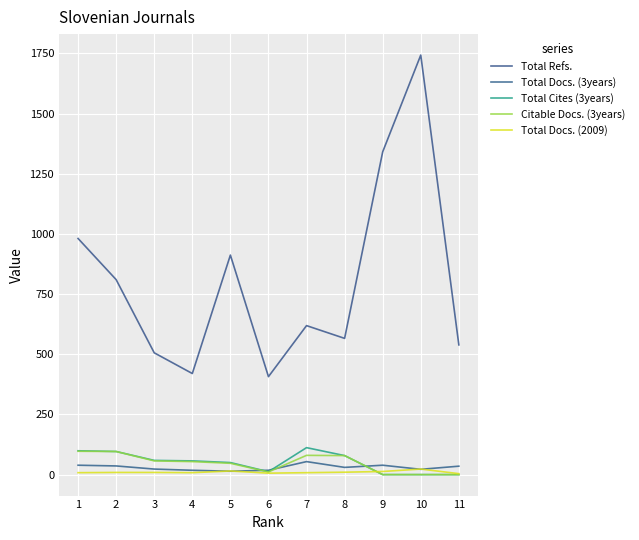

Where does the Citable Docs. (3years) series first go above 54?

1